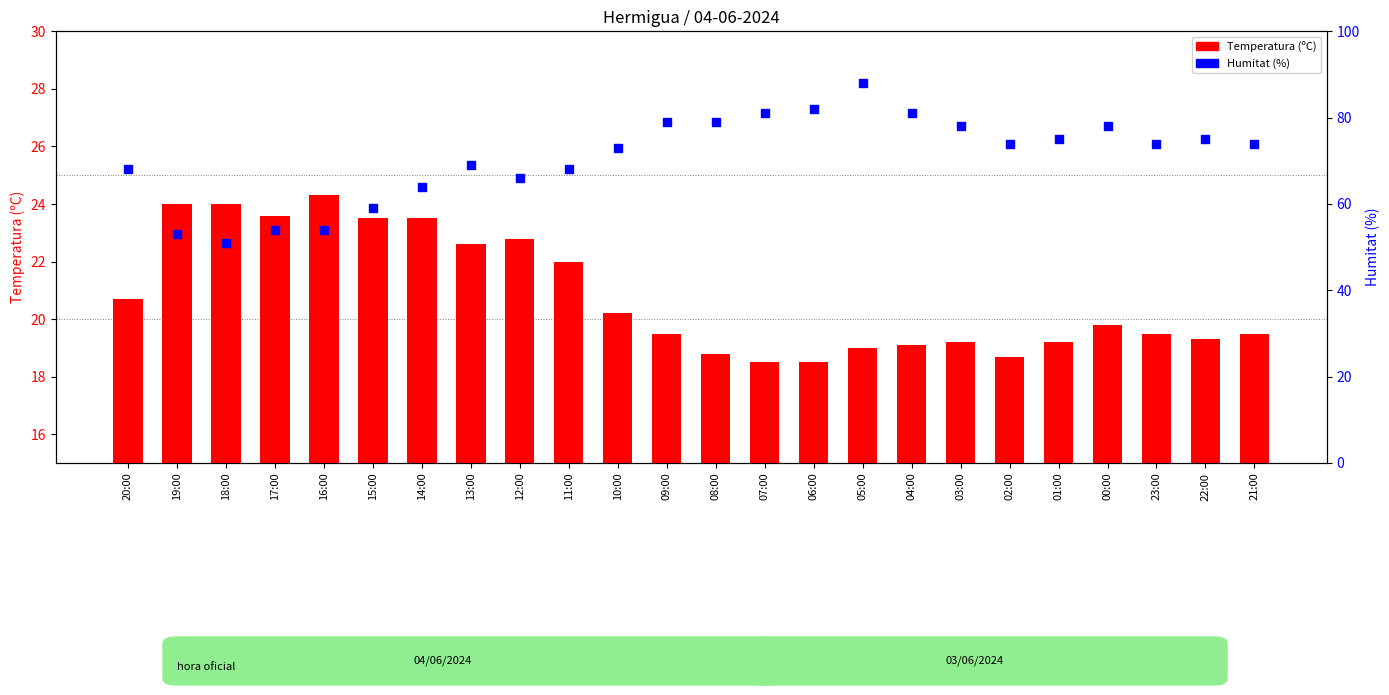

What are all the series names shown in the legend?

Temperatura (ºC), Humitat (%)